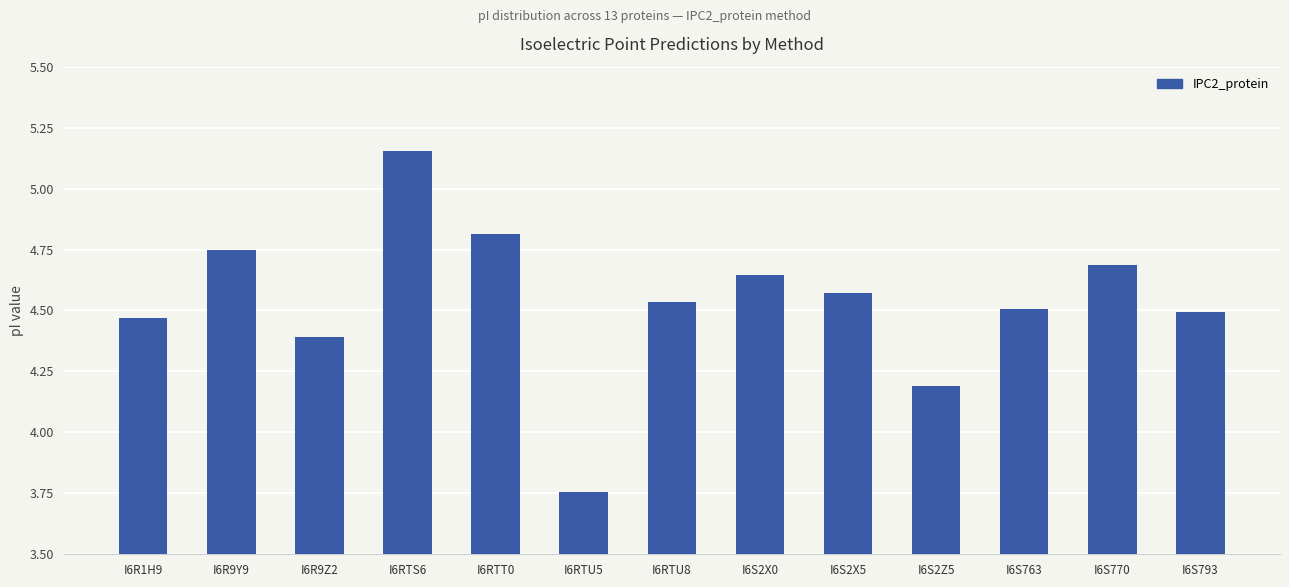

What is the sum of the values at I6RTU5 and I6S2X5?

8.3